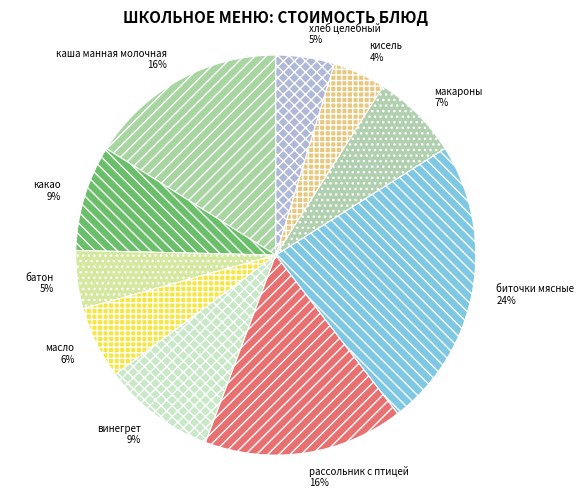

What is the largest slice in the pie chart?

биточки мясные